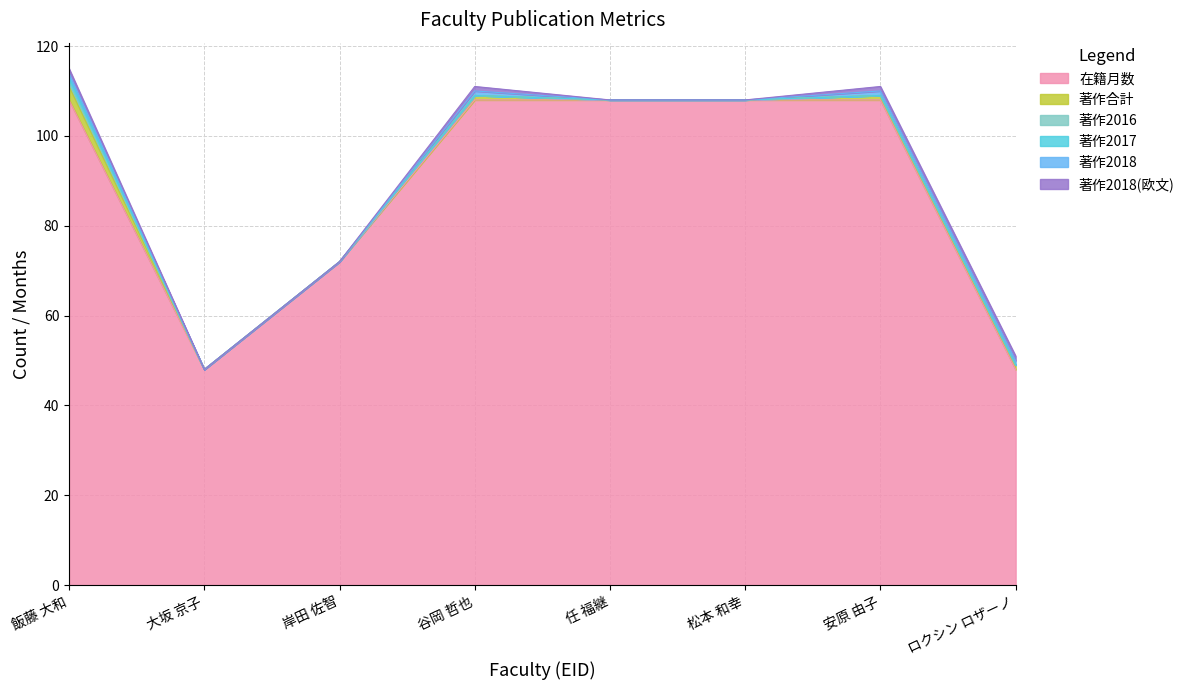

Is the value of 著作合計 at 60191 greater than the value of 在籍月数 at 73033?

No